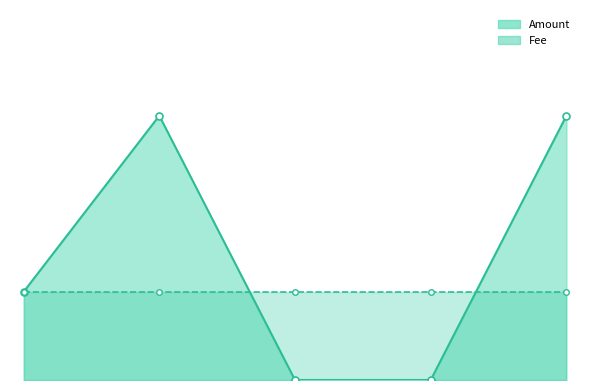

Is the value of Fee at 20:26:13 greater than the value of Amount at 20:26:13?

No